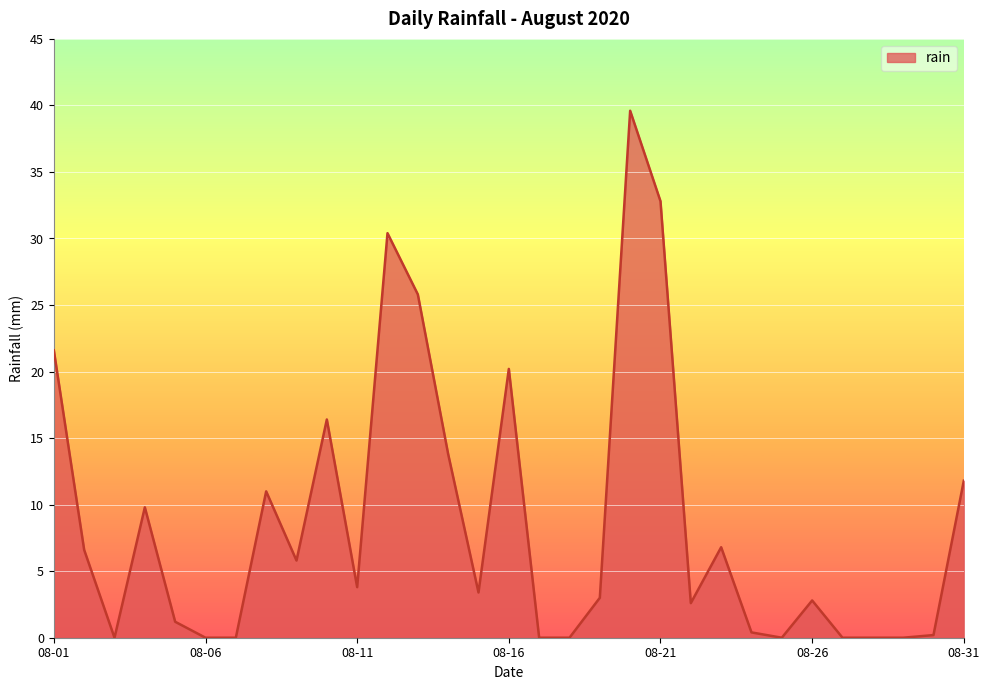

What is the difference between the maximum and minimum values?

39.6